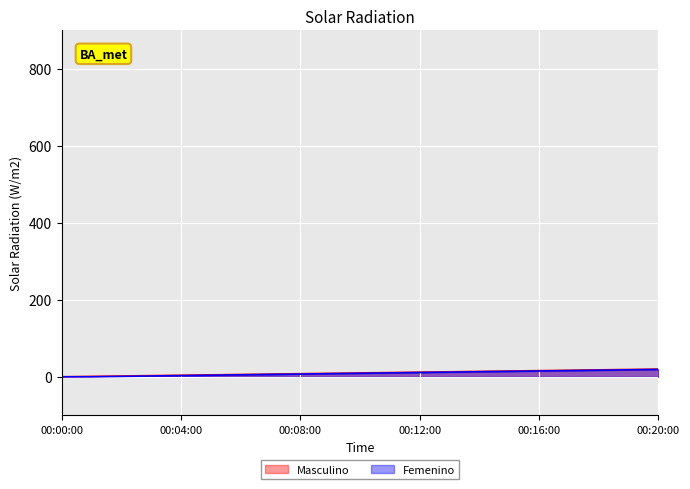

What is the difference between the maximum and second lowest values in the Masculino series?

19